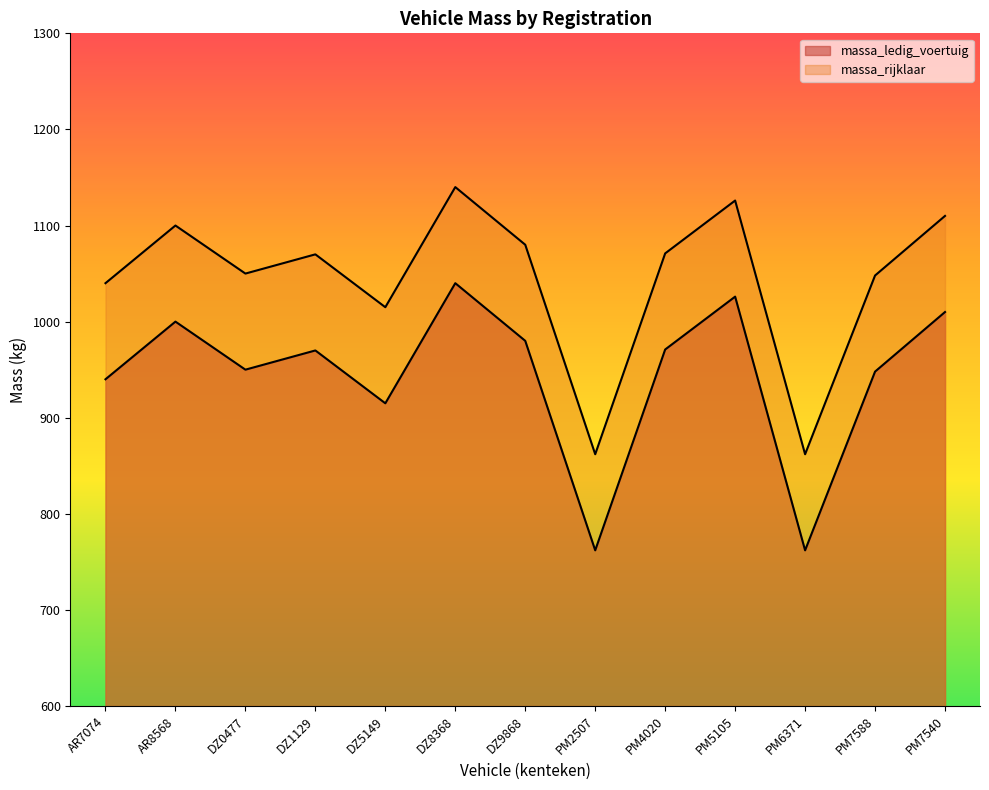

Reading left to right, what are all the values shown in this chart?

massa_ledig_voertuig: 940	1000	950	970	915	1040	980	762	971	1026	762	948	1010
massa_rijklaar: 1040	1100	1050	1070	1015	1140	1080	862	1071	1126	862	1048	1110